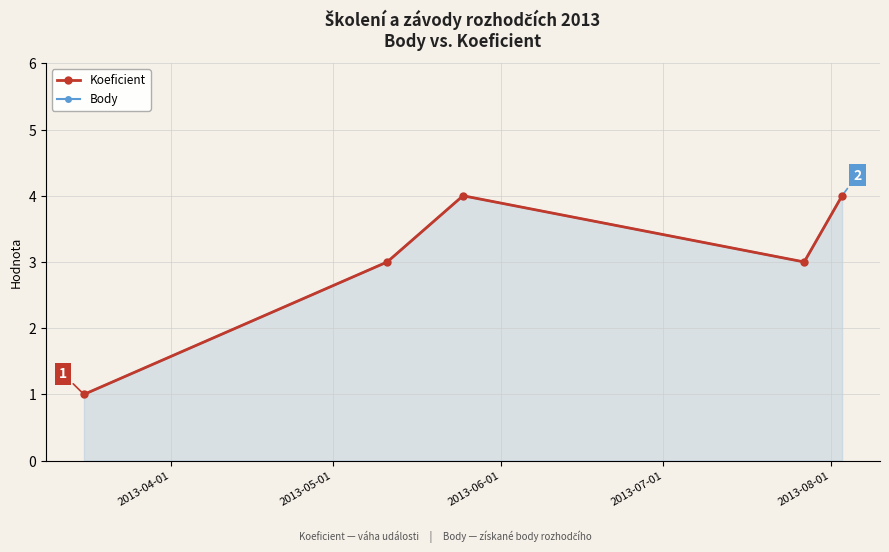

Where is the first local maximum for Body?

2013-06-01